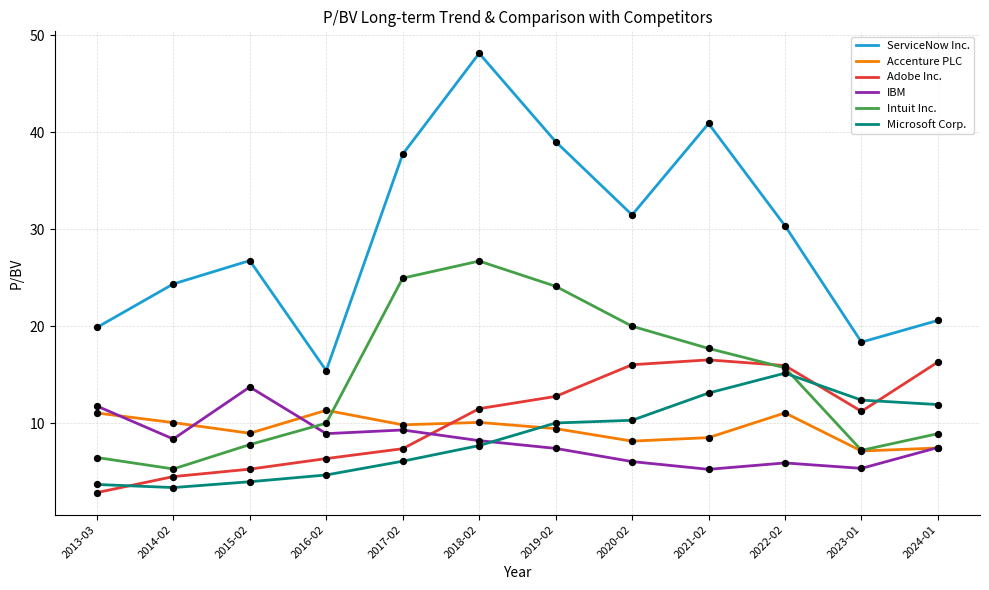

What is the spread (max minus min) of values at 2022-02?

24.5